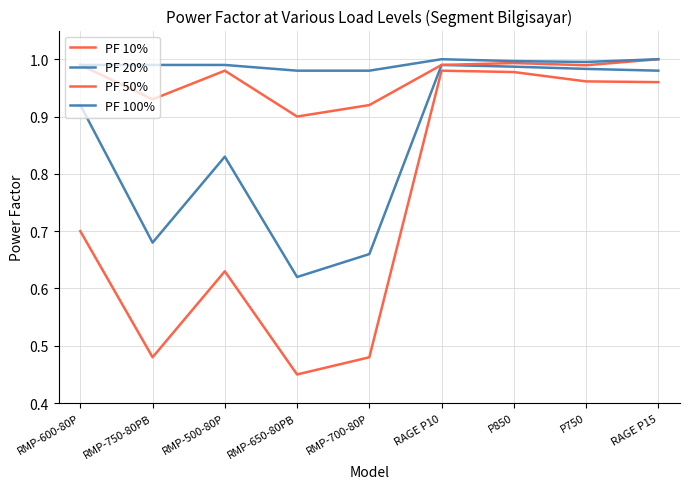

Reading right to left, extract all data points from this chart.

PF 10%: 1.0	1.0	1.0	1.0	0.5	0.5	0.6	0.5	0.7
PF 20%: 1.0	1.0	1.0	1.0	0.7	0.6	0.8	0.7	0.9
PF 50%: 1.0	1.0	1.0	1.0	0.9	0.9	1.0	0.9	1.0
PF 100%: 1.0	1.0	1.0	1.0	1.0	1.0	1.0	1.0	1.0